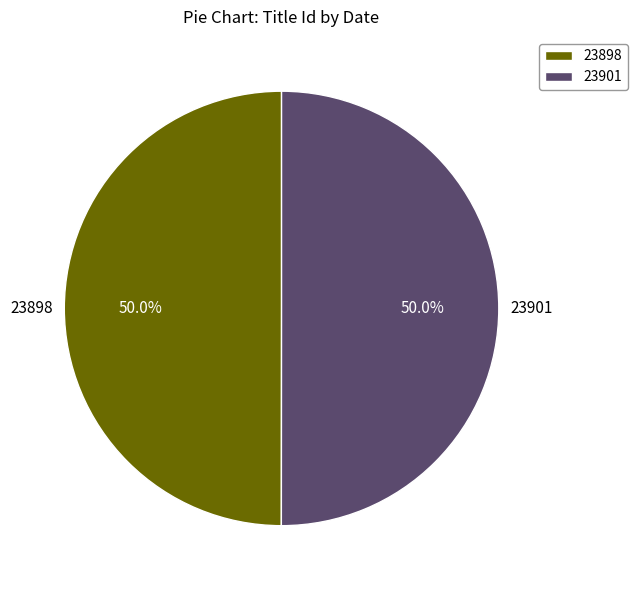

What portion of the pie excludes 23901?

50.0%